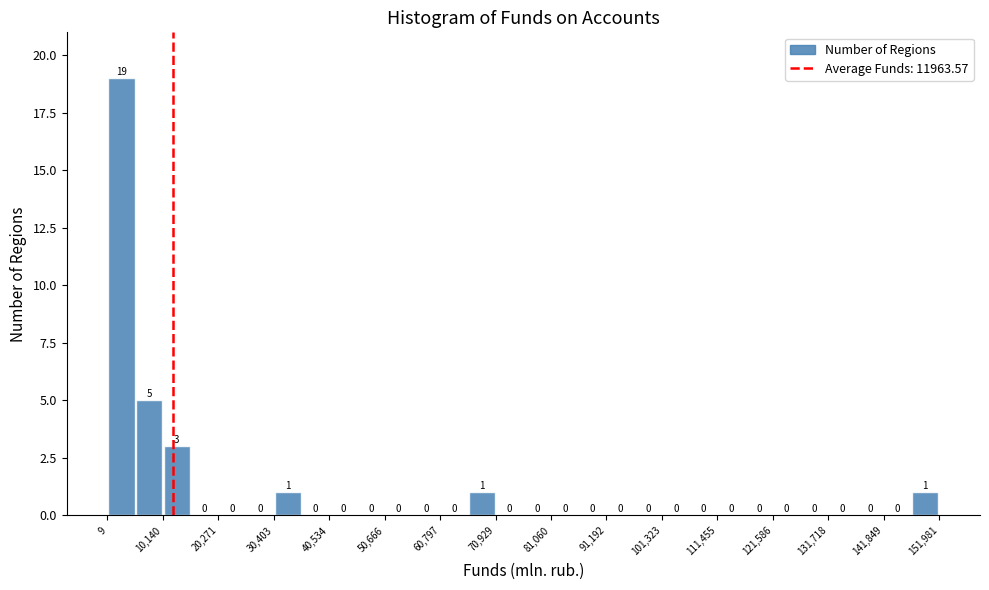

Read against the x-axis, roughly where is the centre of the tallest bar?

2000